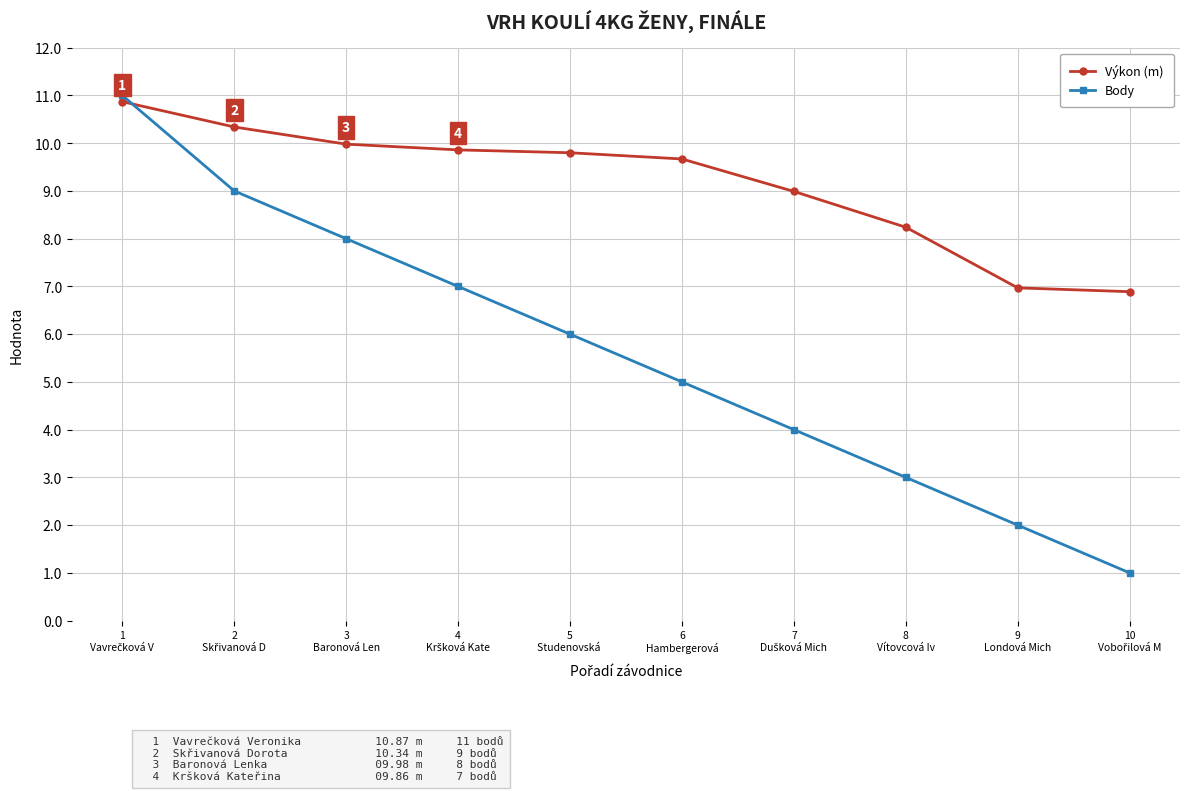

What is the value of the Body point at the 1st from the left?

11.0